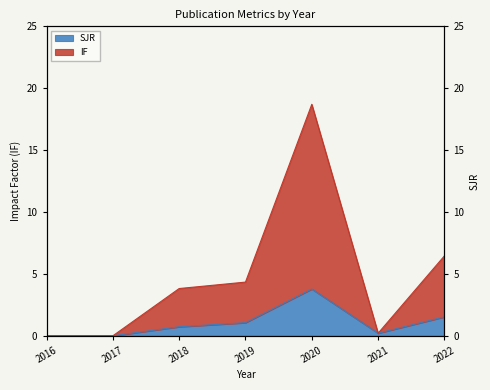

True or false: IF and SJR intersect in this chart.

False